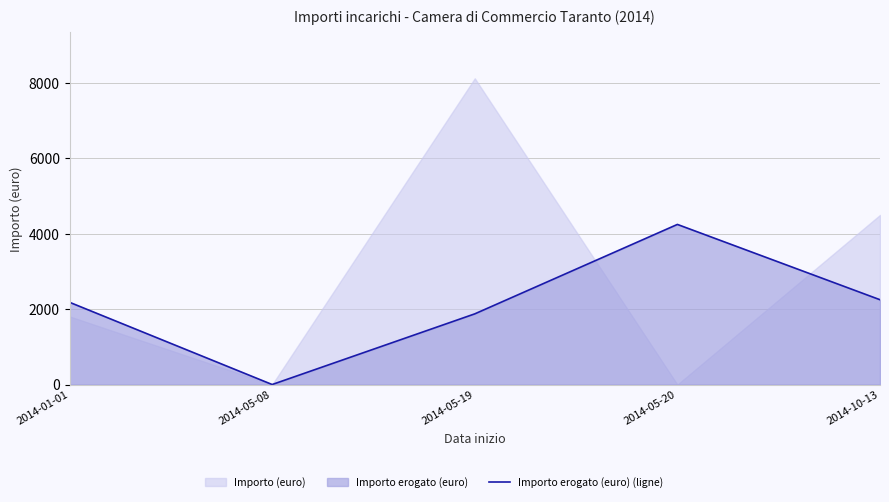

Where is the first local maximum?

2014-05-20